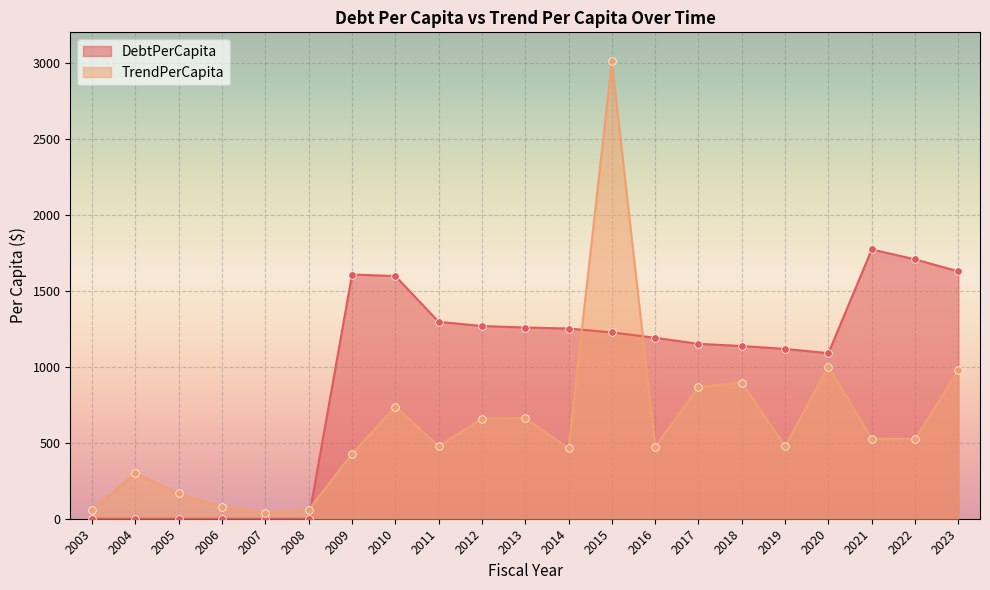

At which category is the sum across all series the highest?

2015